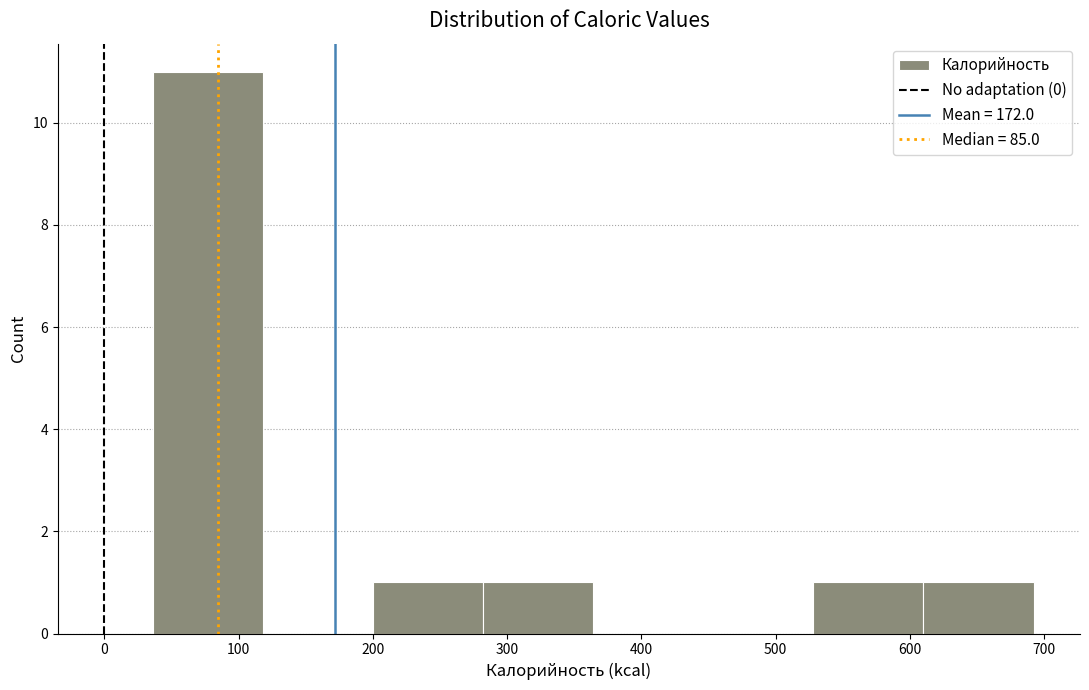

Over which range of the x-axis is the bar tallest?

36 to 118